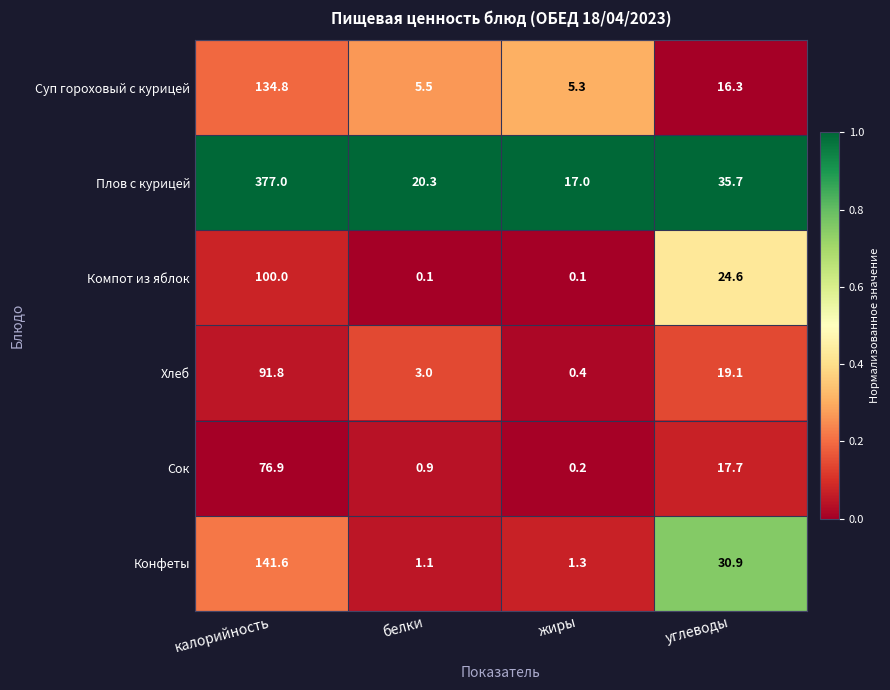

The Плов с курицей series shows 17.0 at жиры. True or false?

True